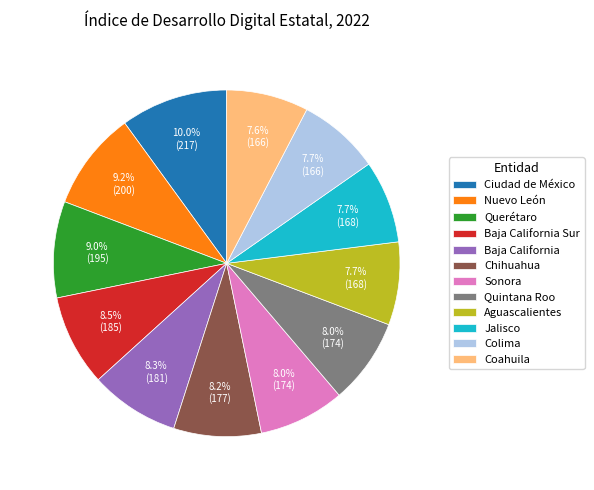

To the nearest percent, what is the difference between the largest and smallest slice percentages?

2%